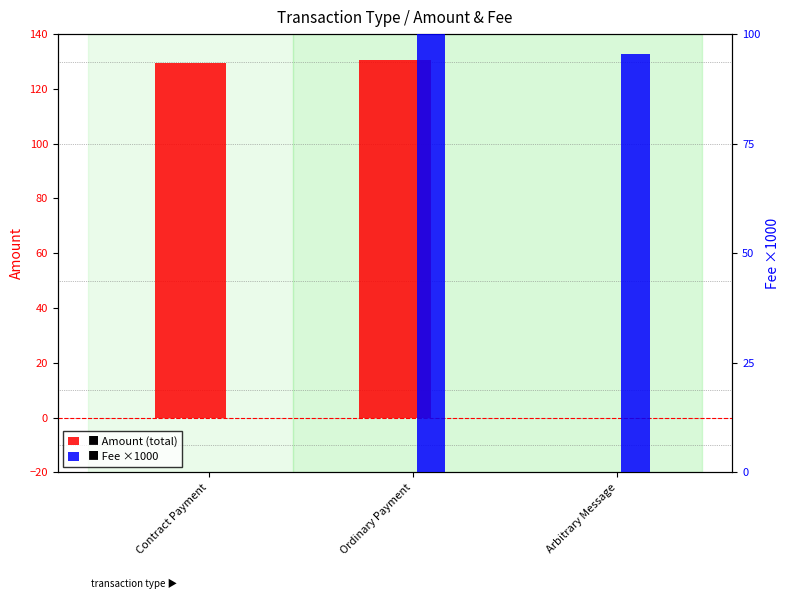

Reading right to left, extract all data points from this chart.

Amount (total): 0.0	130.5	129.6
Fee ×1000: 95.5	103.0	0.0